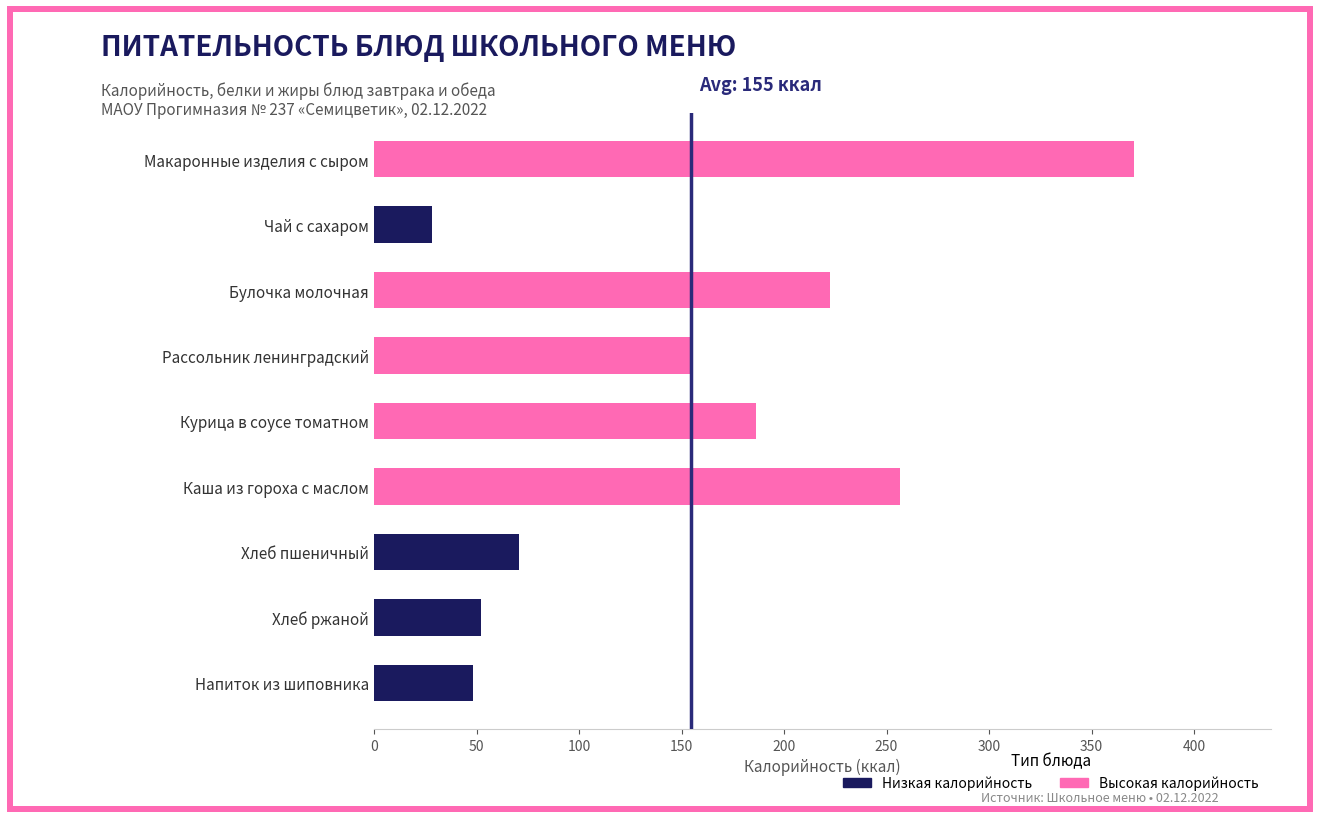

Which label corresponds to the smallest value in the chart?

Чай с сахаром